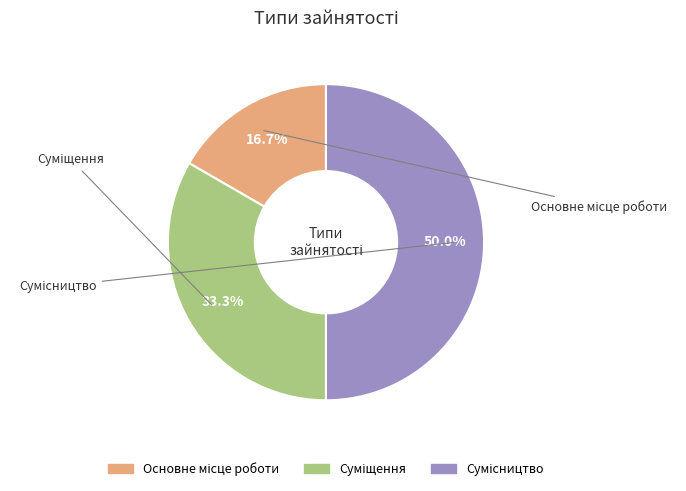

To the nearest percent, what portion does Основне місце роботи represent?

17%